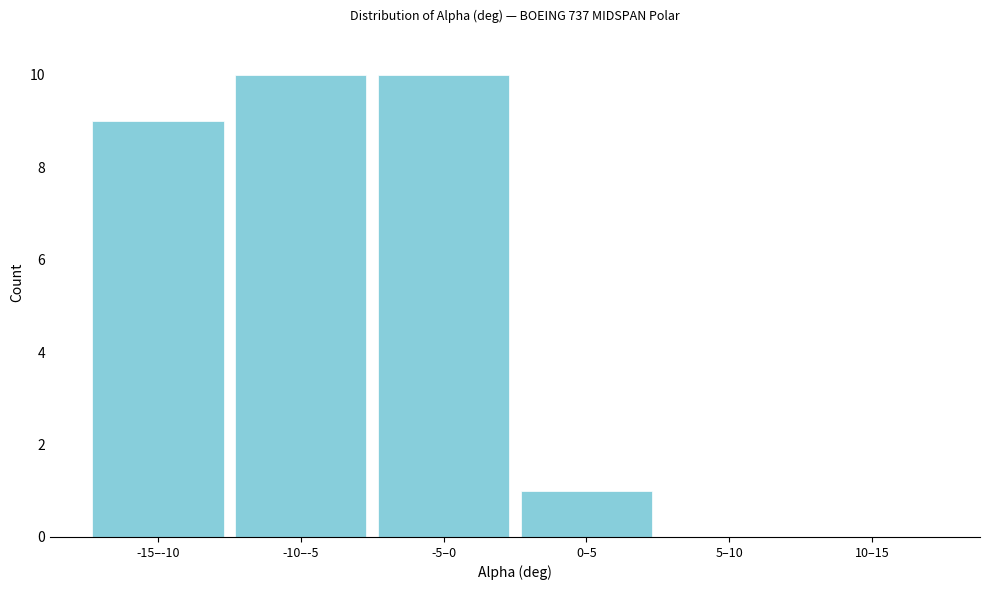

Reading left to right, what are all the values shown in this chart?

-15–-10=9	-10–-5=10	-5–0=10	0–5=1	5–10=0	10–15=0